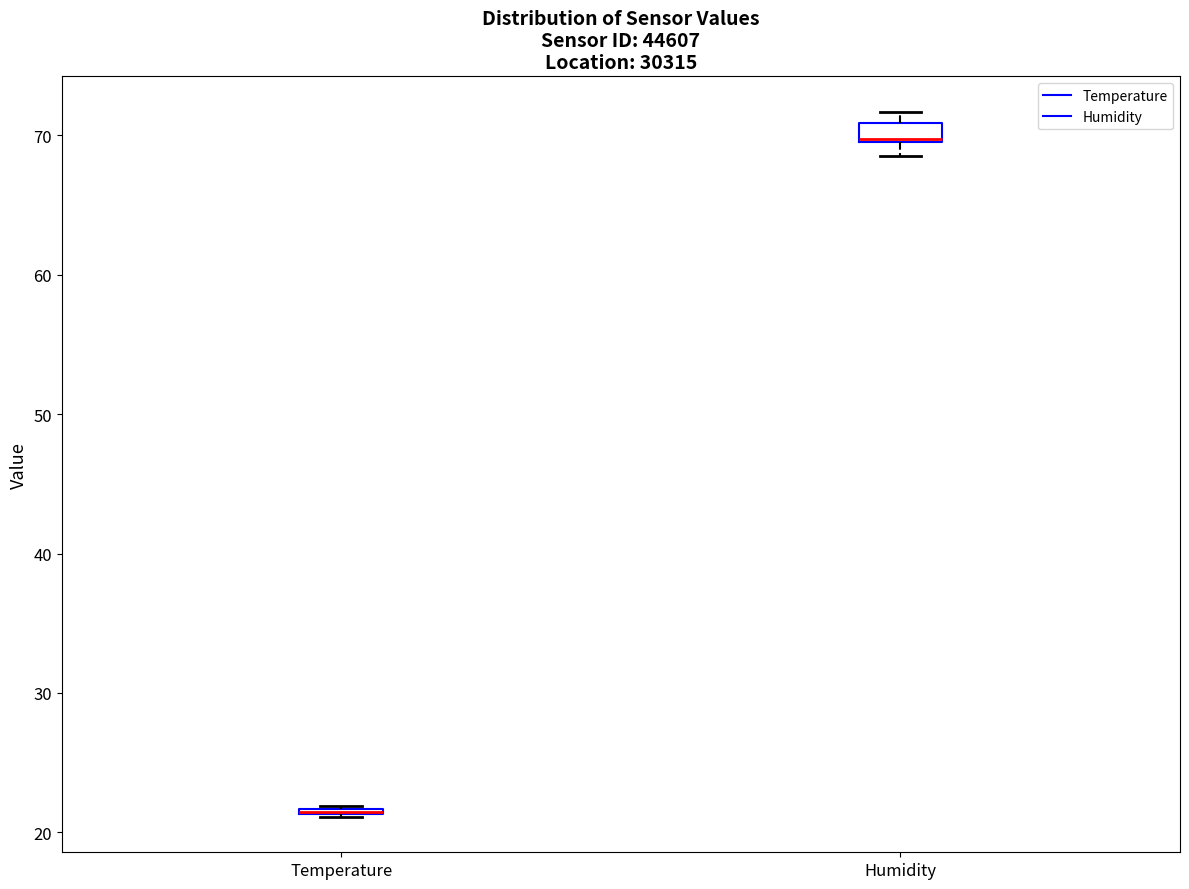

Where is the upper edge of the box for Humidity on the y-axis? The values are not printed on the chart, so give them approximately, as read against the axis.

71